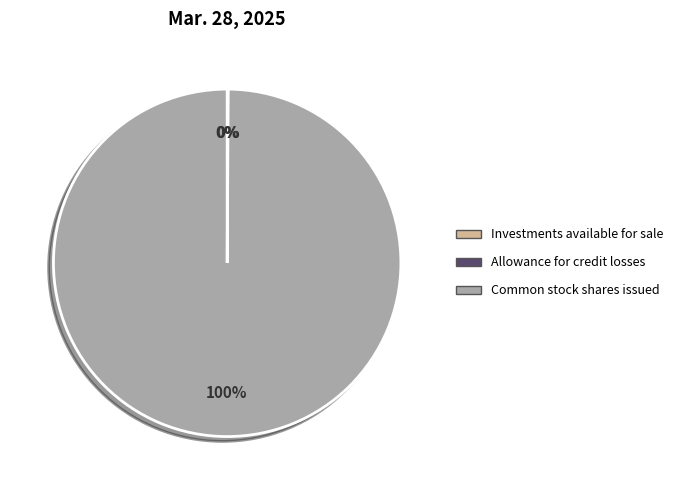

To the nearest percent, what is the difference between the largest and smallest slice percentages?

100%